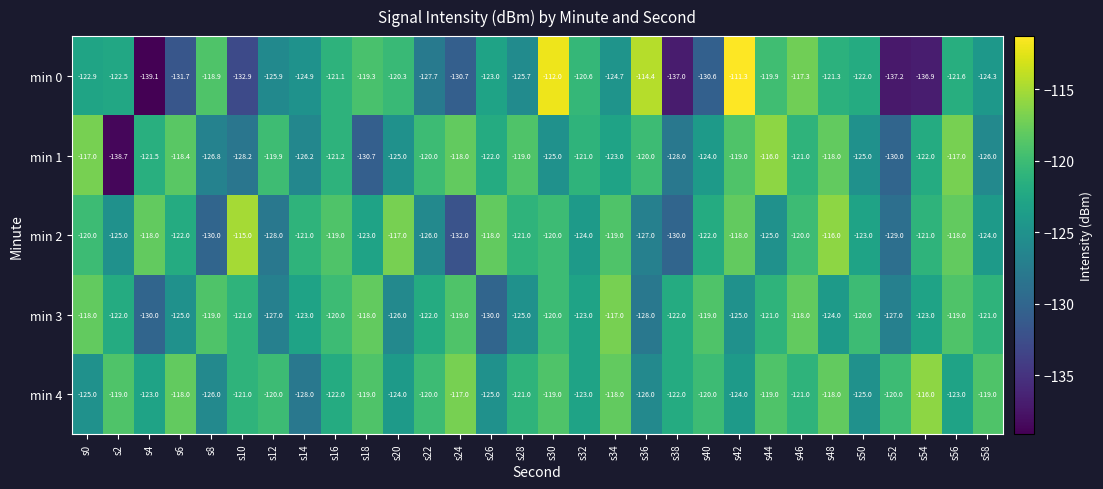

At which category is the sum across all series the highest?

s30